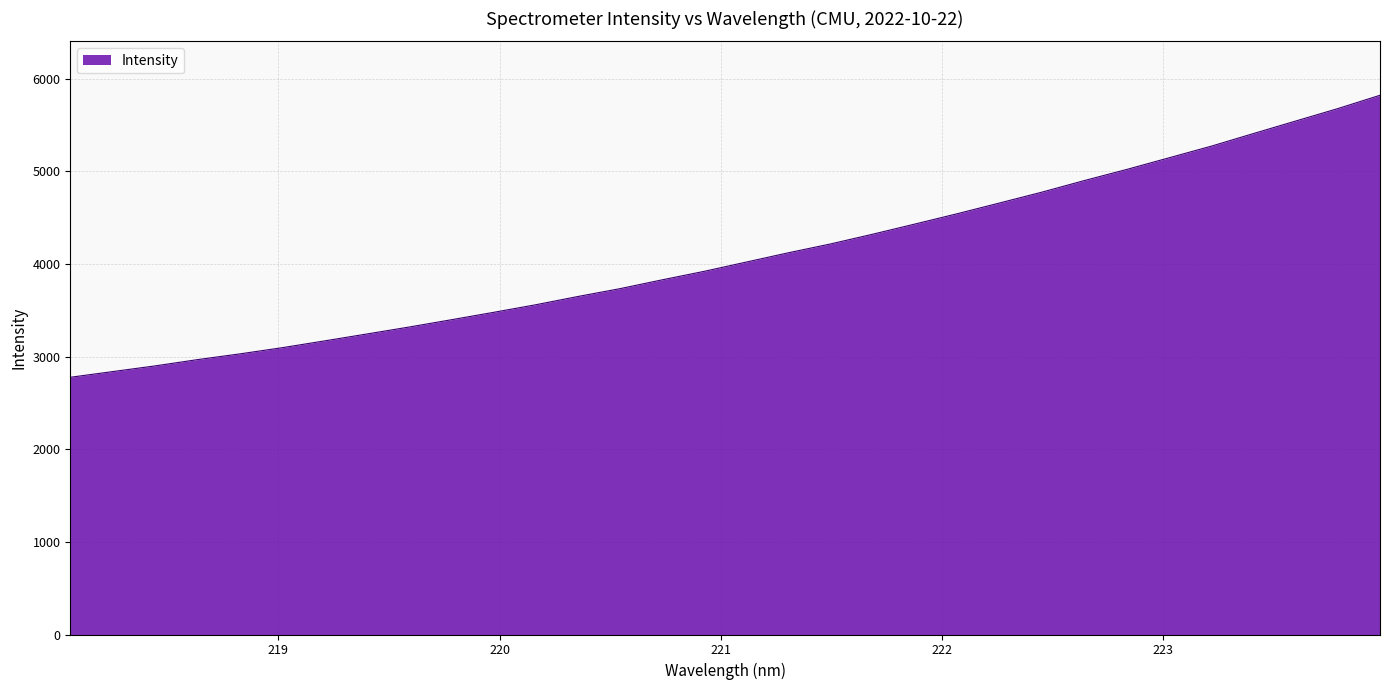

How many values are below 4020?

16